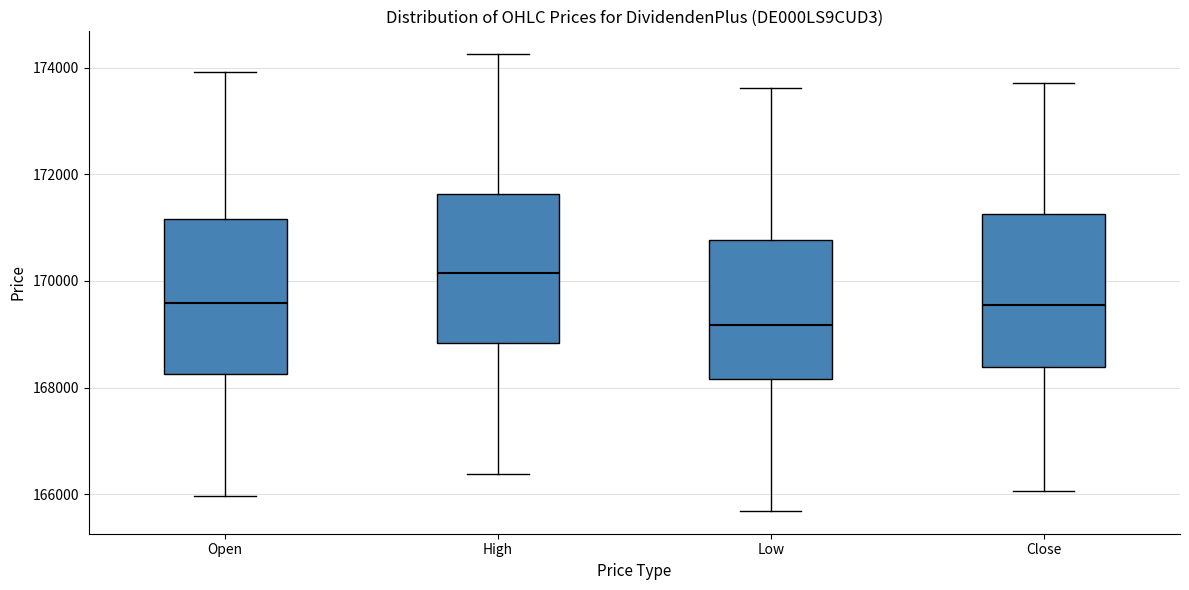

Which box's median line is the highest?

High